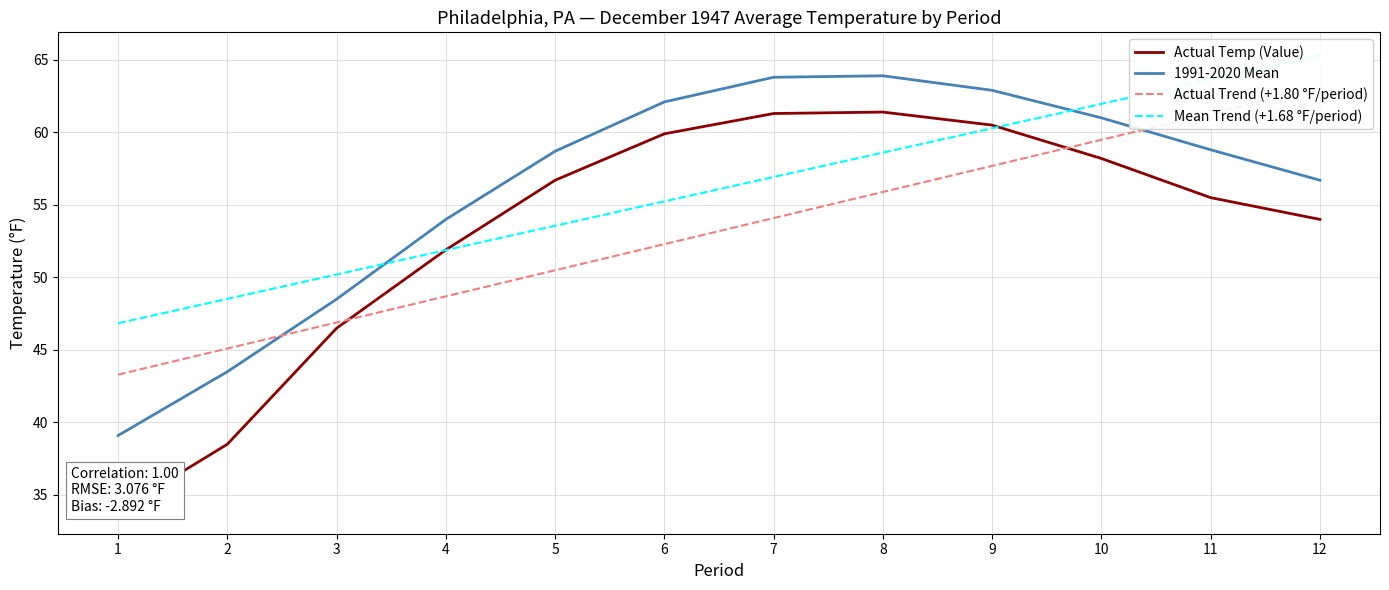

True or false: Mean Trend (+1.68 °F/period) and Actual Trend (+1.80 °F/period) cross at least once.

False